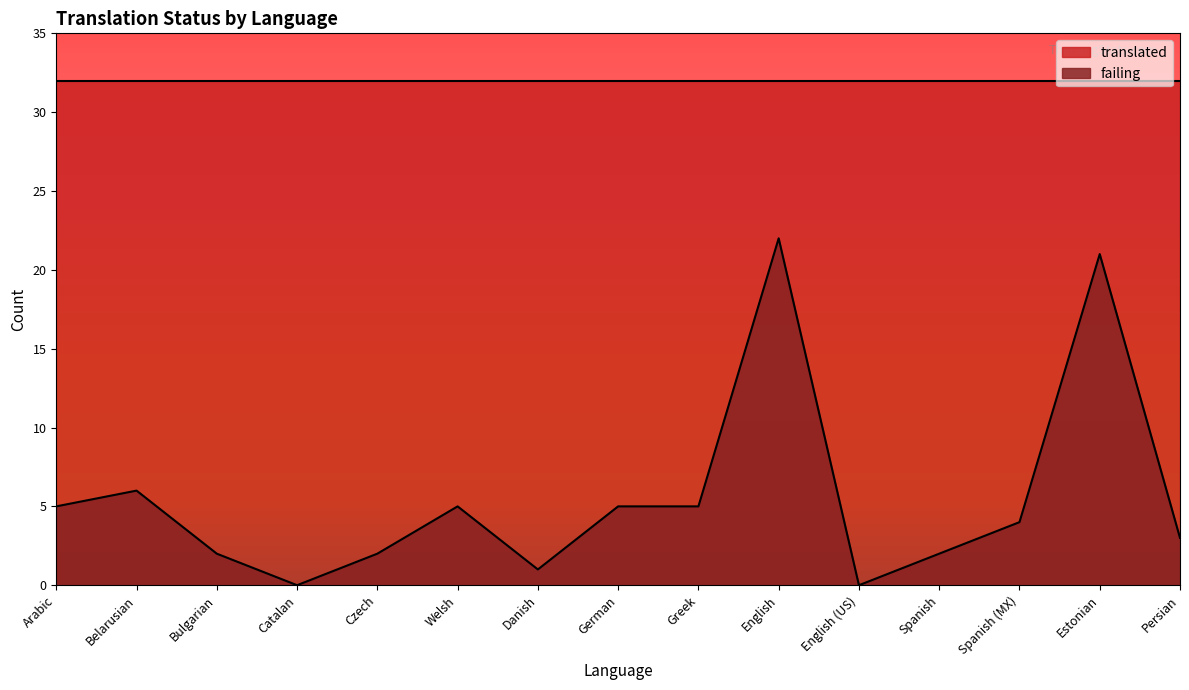

Where is the data nearest to the value 11?

Belarusian